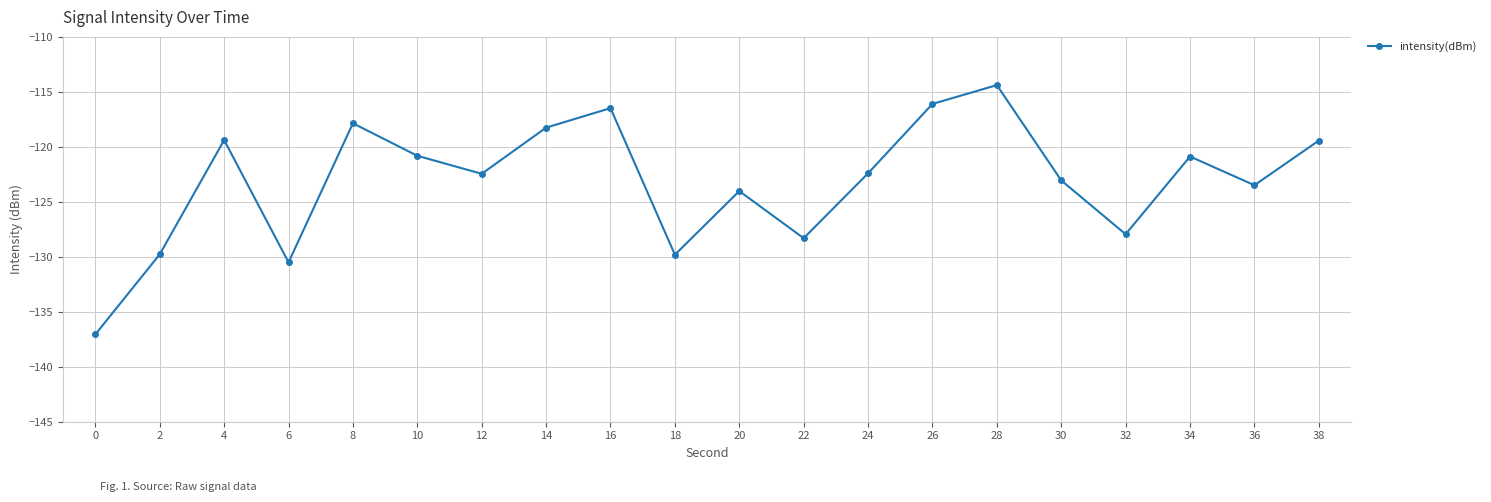

Which category has the highest value across all series?

28